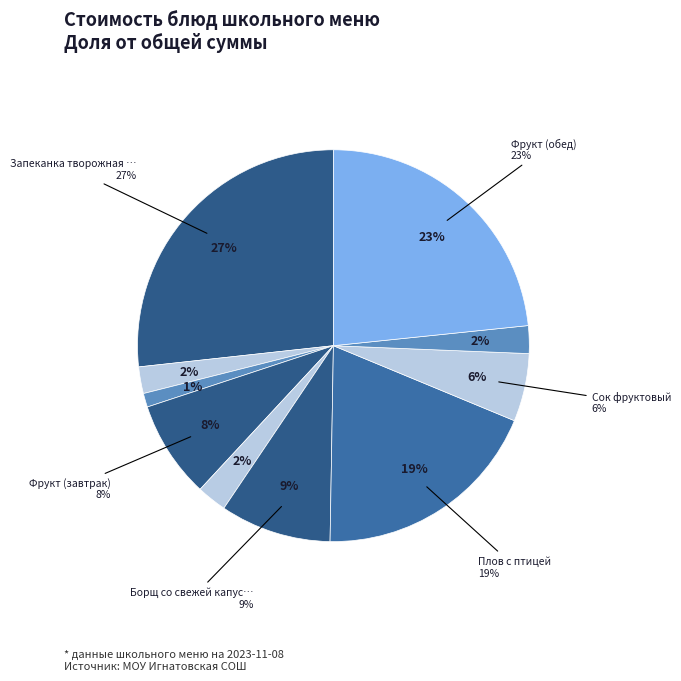

How many slices are in this pie chart?

10